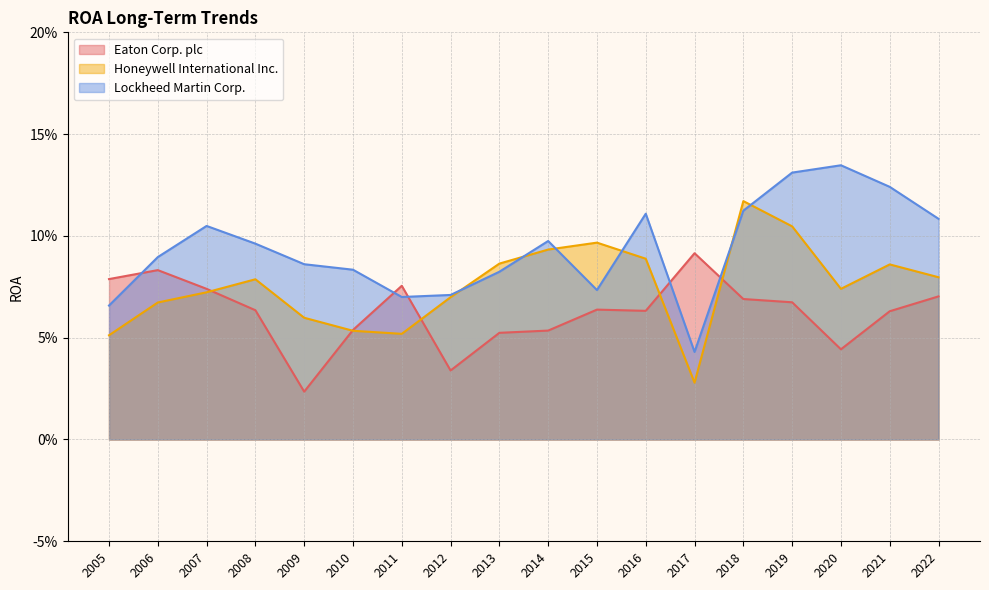

Which has a higher value, 2009 or 2014?

2014